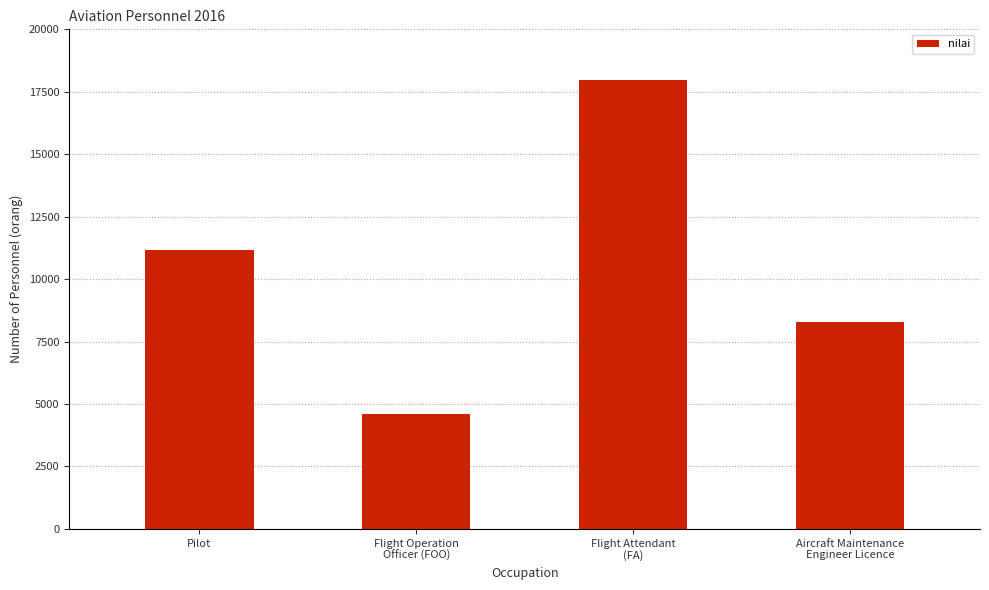

Is it true that the value at Aircraft Maintenance
Engineer Licence is 11759?

False